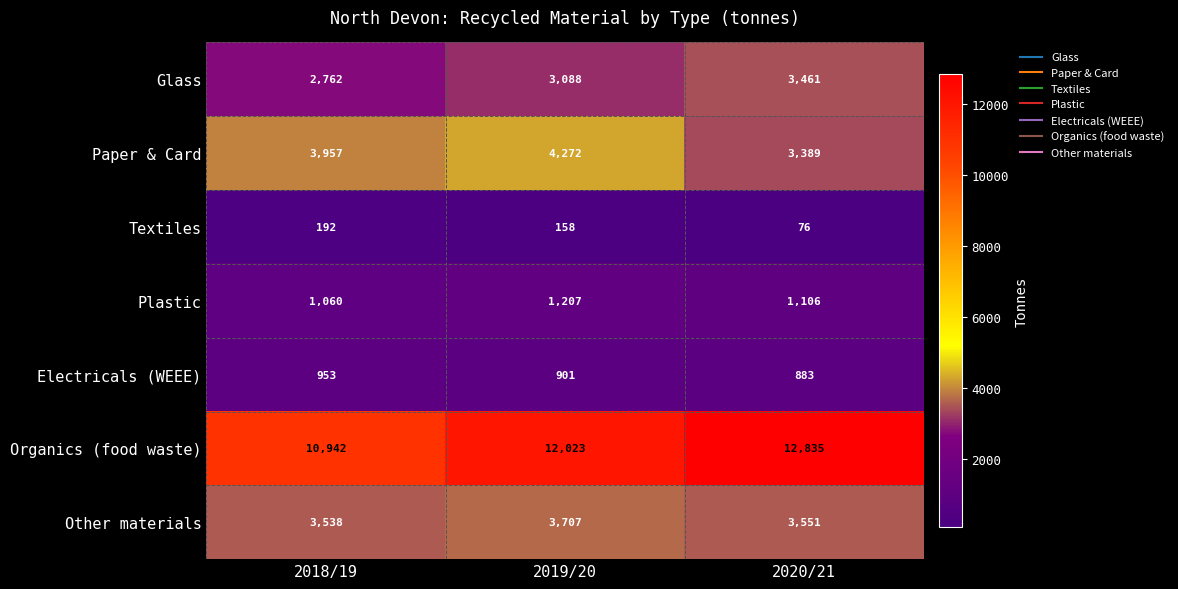

Which category has the lowest value in the Glass series?

2018/19